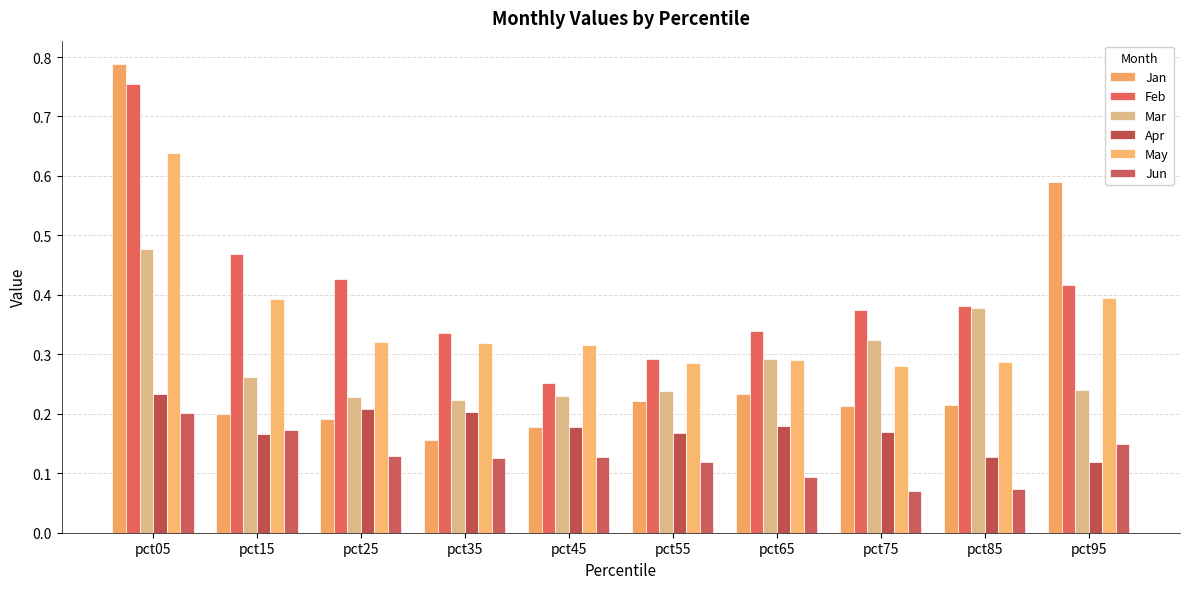

How many data points does each series have?

10